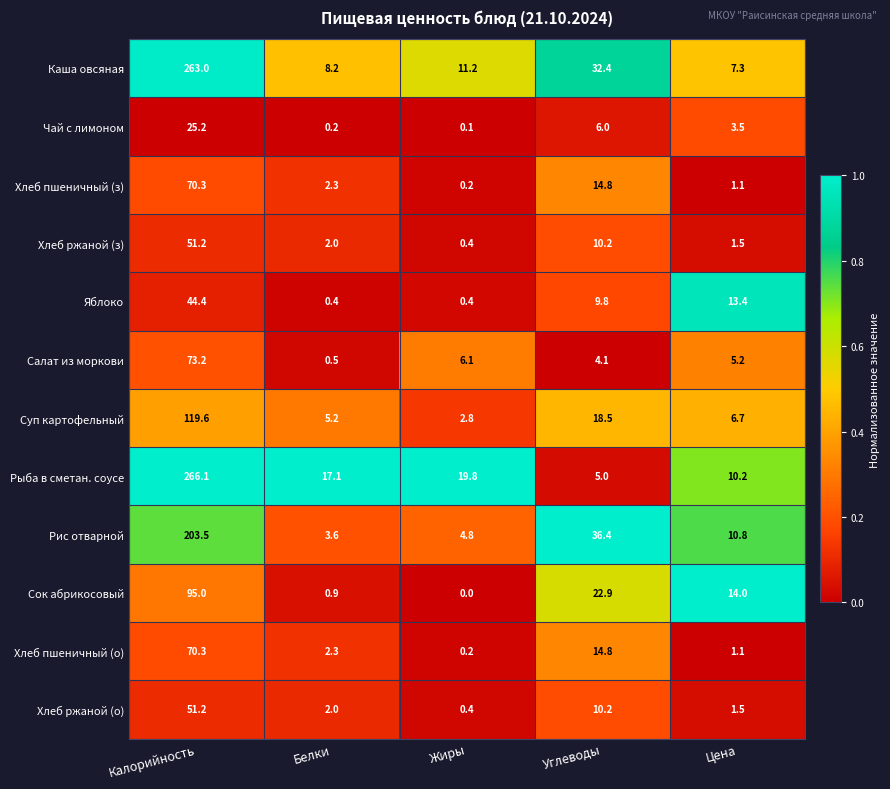

What is the difference between the maximum and second lowest values in the Хлеб пшеничный (о) series?

69.2